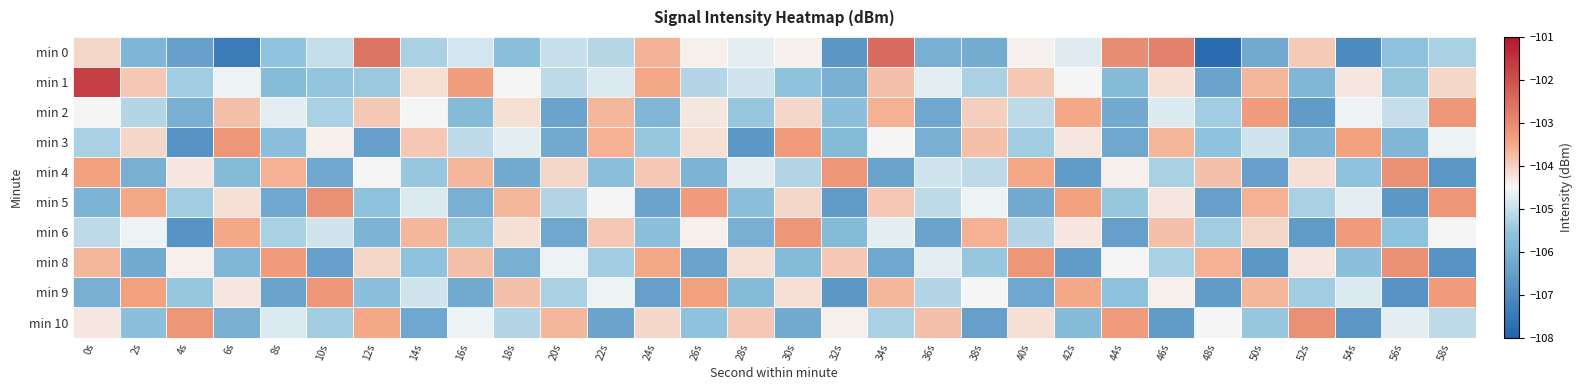

How many categories are shown in the chart?

30